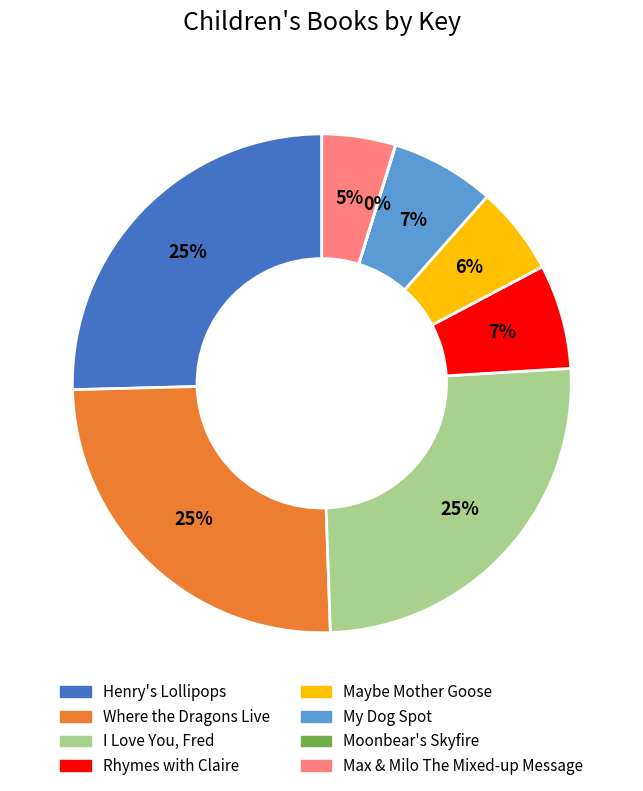

Is there any slice that represents more than half of the pie?

No